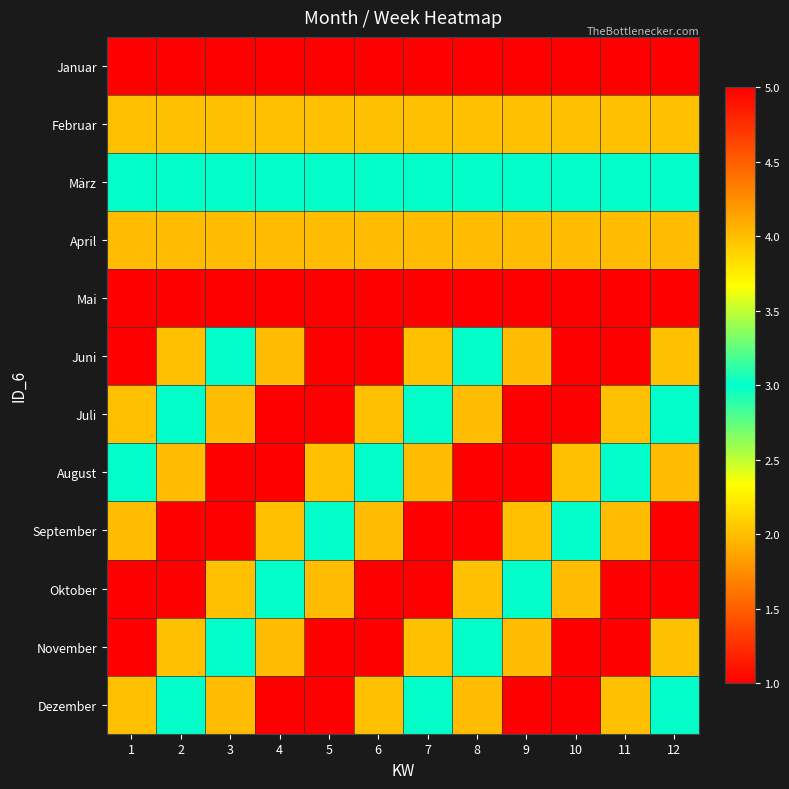

At which category is the sum across all series the highest?

4